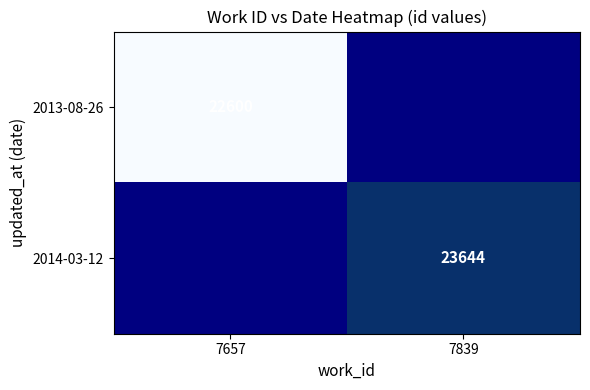

The 2014-03-12 series shows 23644 at 7839. True or false?

True